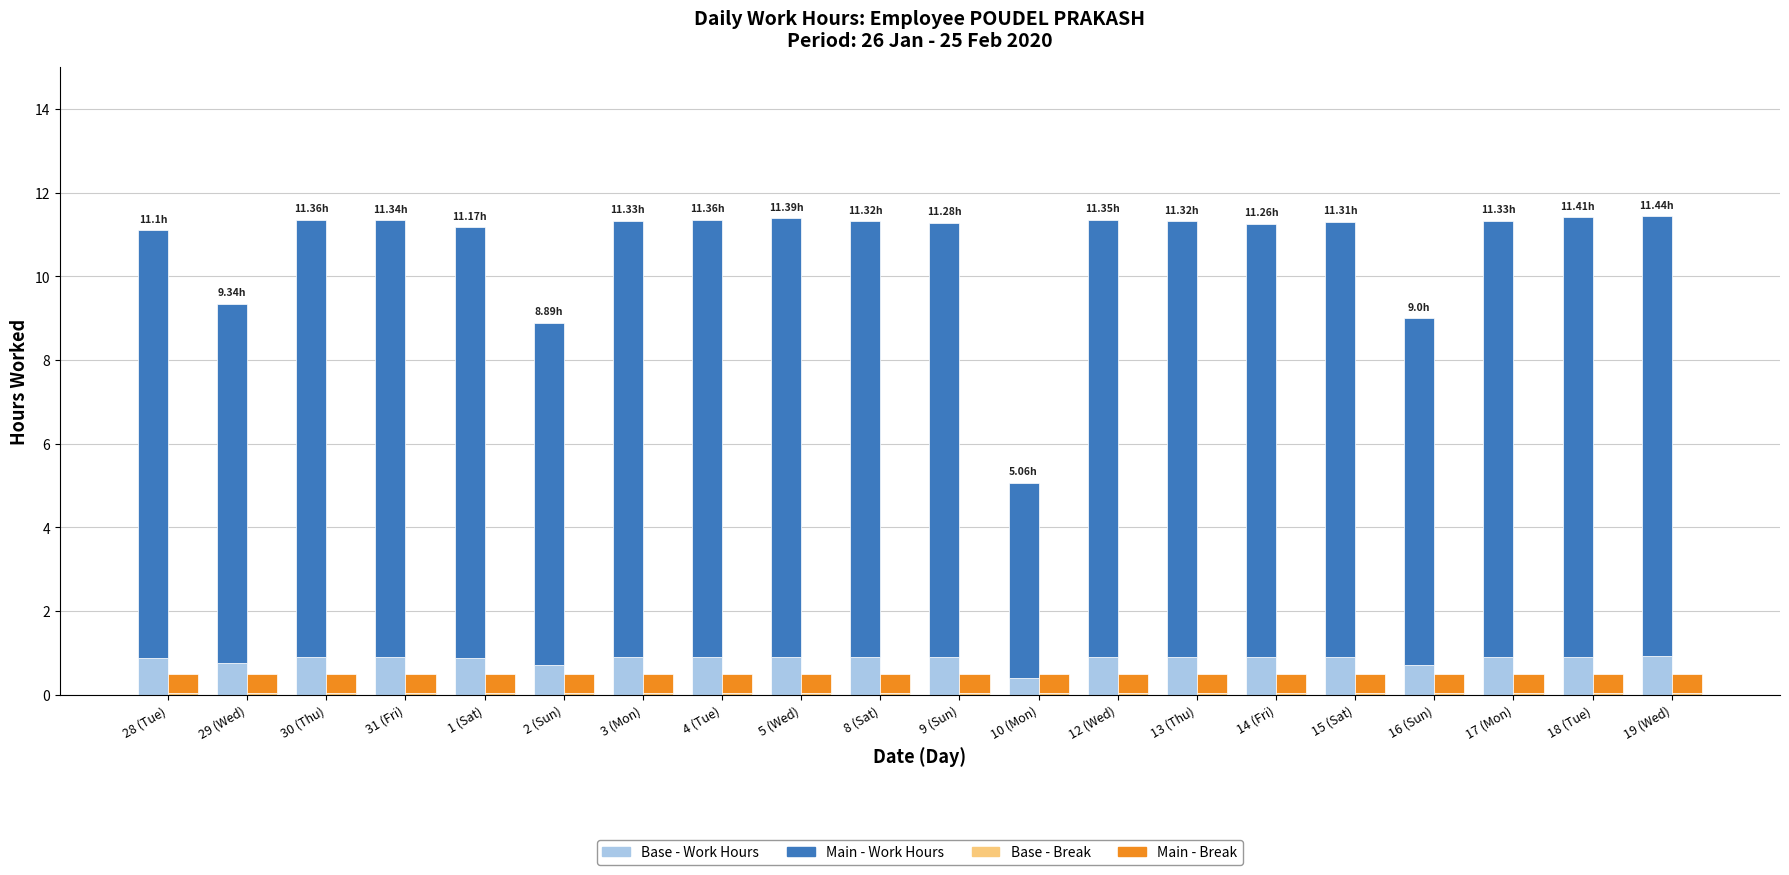

At which label does Main - Work Hours first exceed 10?

28 (Tue)